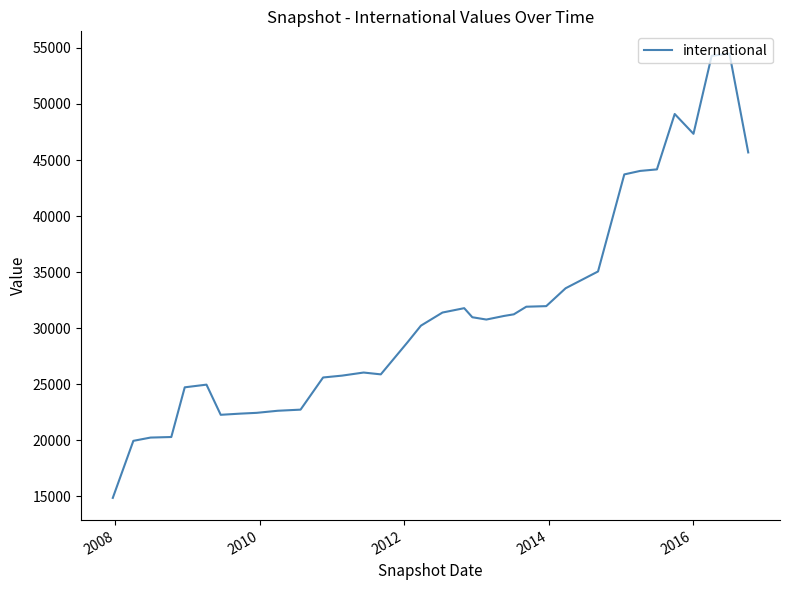

Does the chart display data point markers on the line(s)?

No